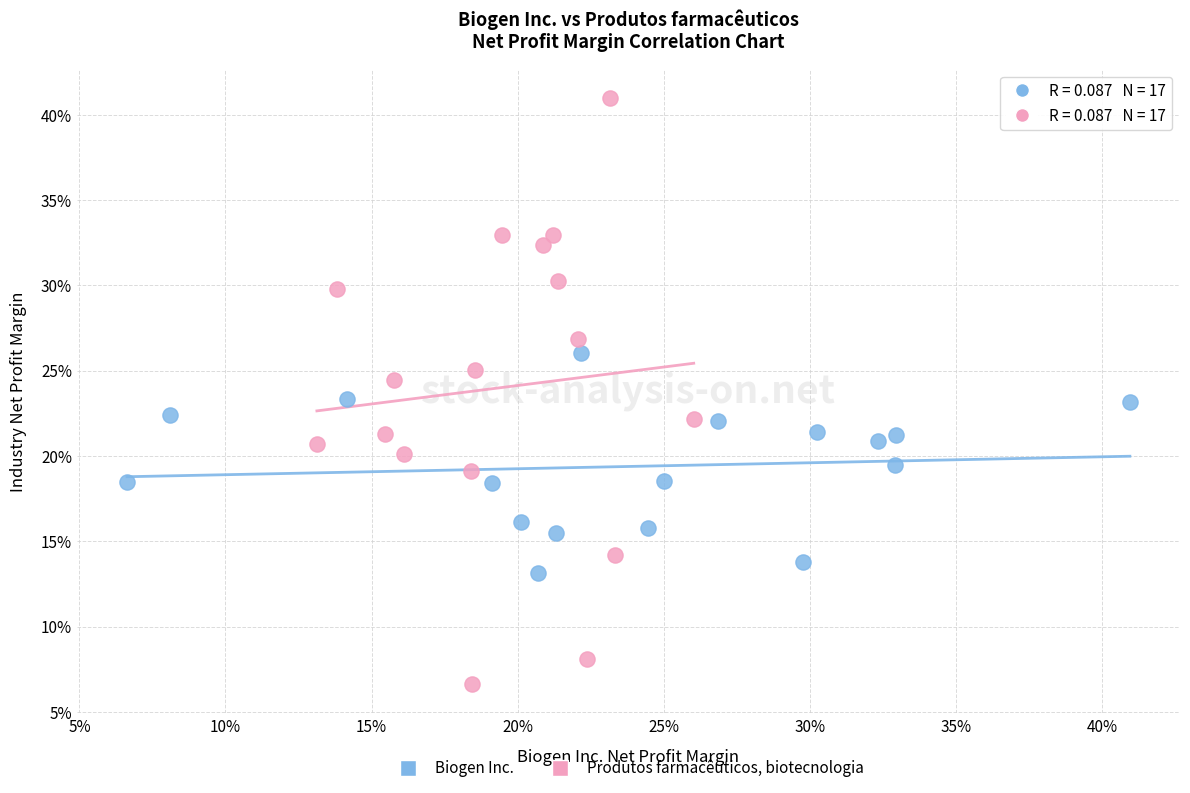

Which series reaches the minimum Y coordinate?

Produtos farmacêuticos, biotecnologia